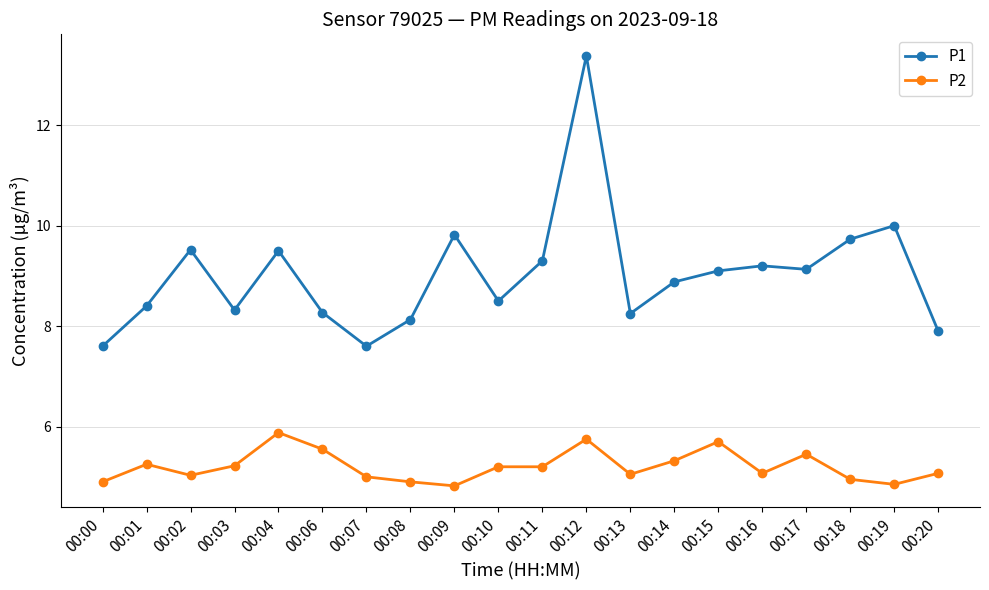

What is the total value across all series at 00:07?

12.6